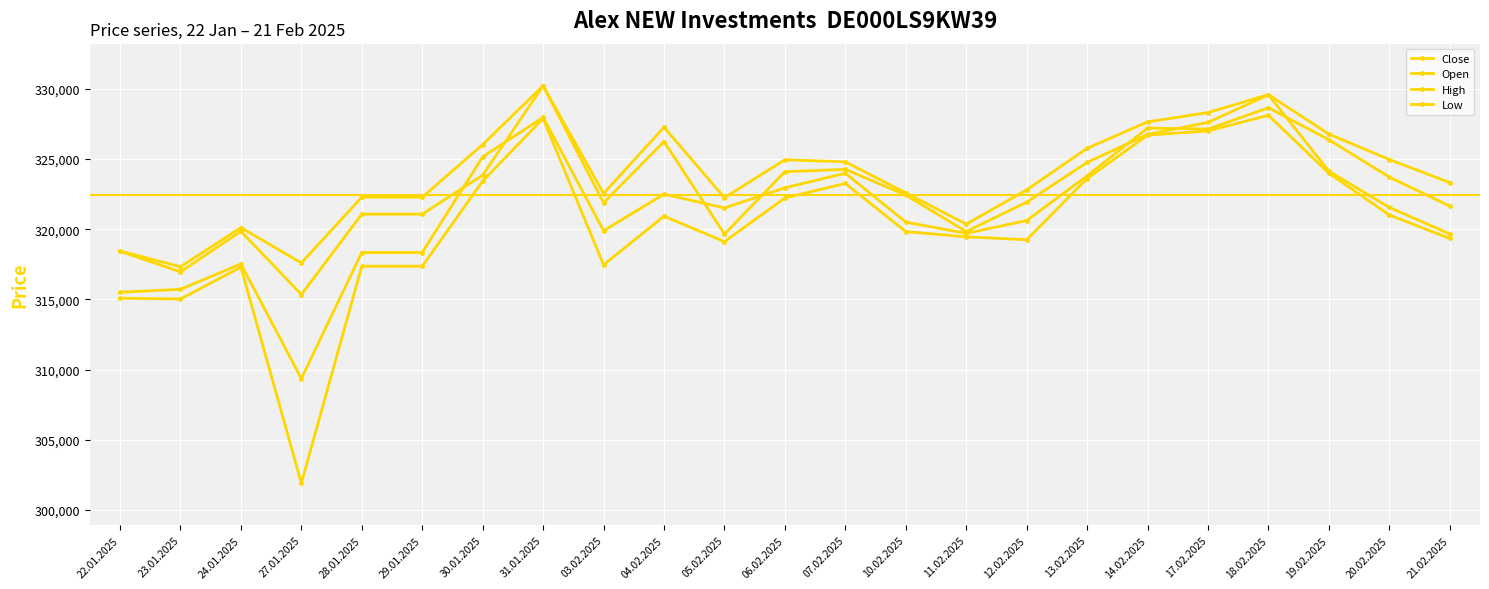

At which category does Close reach its first local valley?

23.01.2025